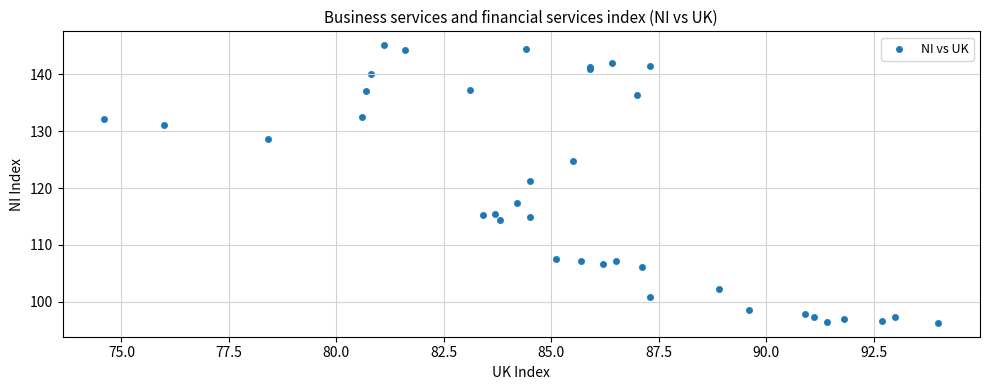

What Y value in the scatter plot is closest to 120?

121.3